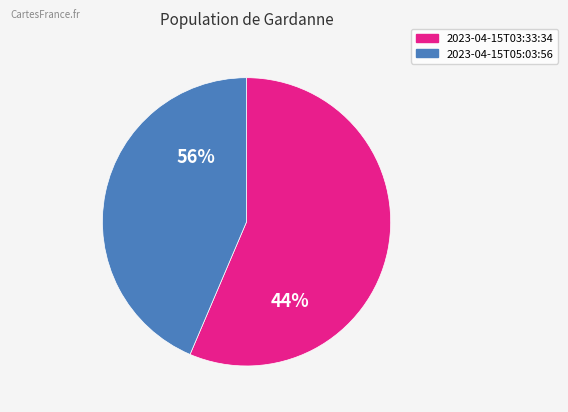

To the nearest percent, what is the combined percentage of 2023-04-15T03:33:34.757Z and 2023-04-15T05:03:56.161Z?

100%